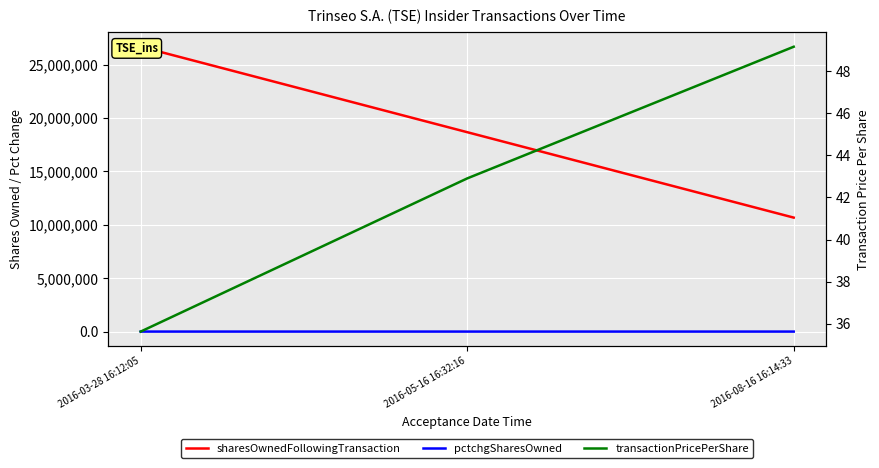

What is the difference between the maximum and minimum values in the pctchgSharesOwned series?

15.0